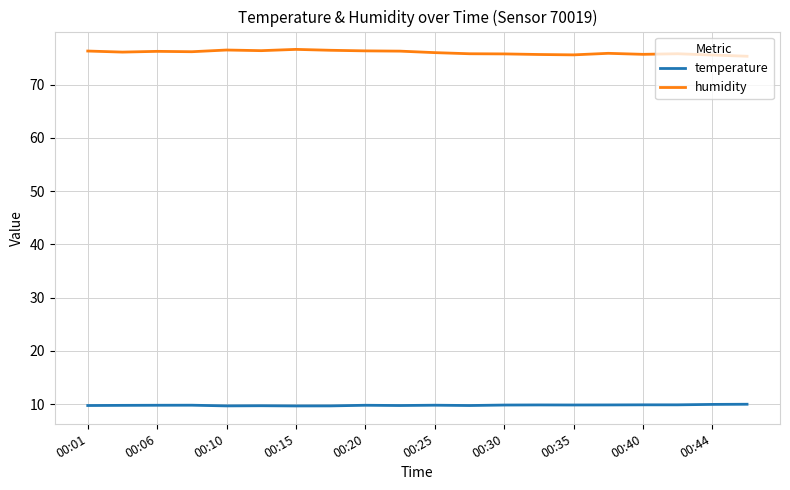

What is the highest value of the humidity series?

76.6